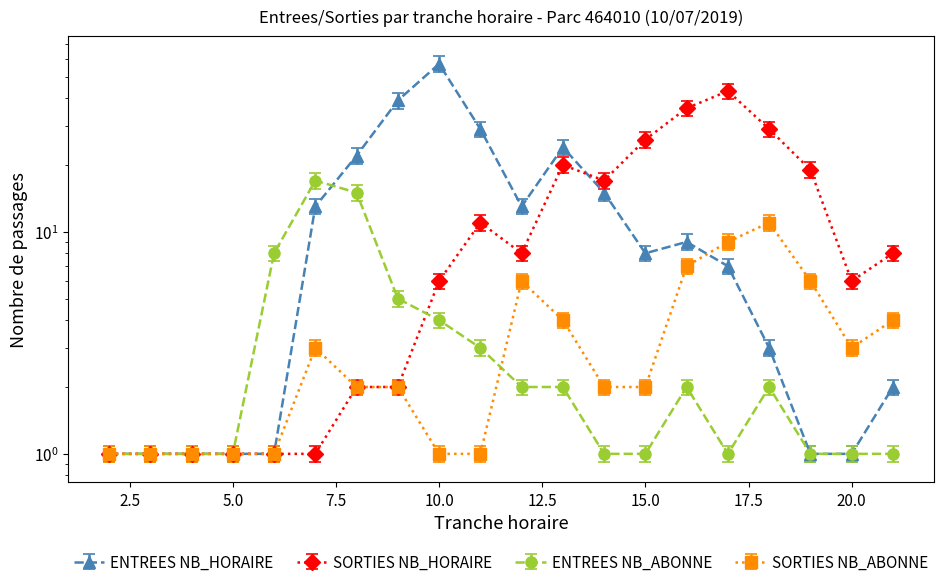

What is the total value across all series at 8?

40.1